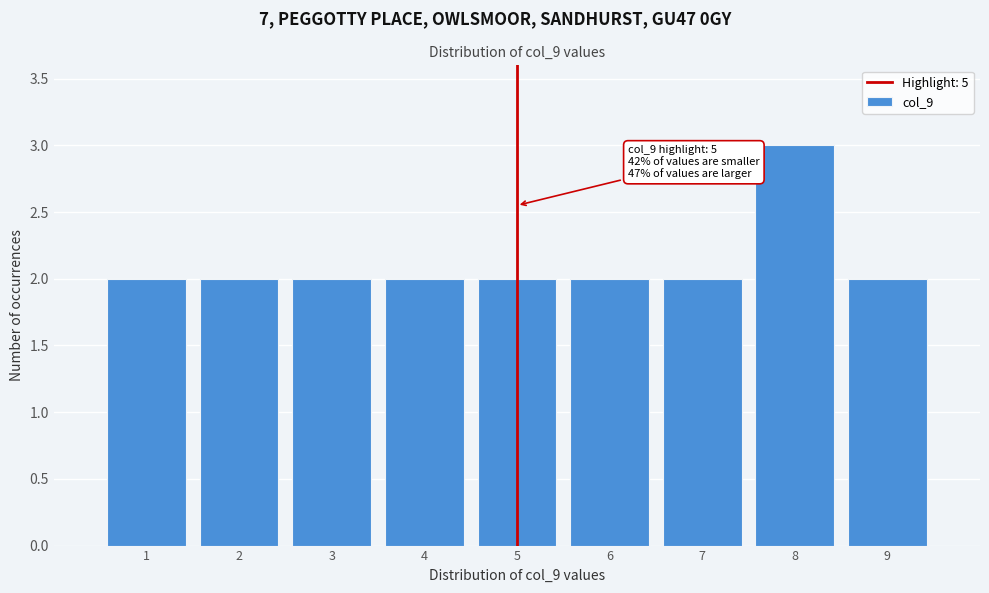

Over which range of the x-axis is the bar tallest?

7.5 to 8.5